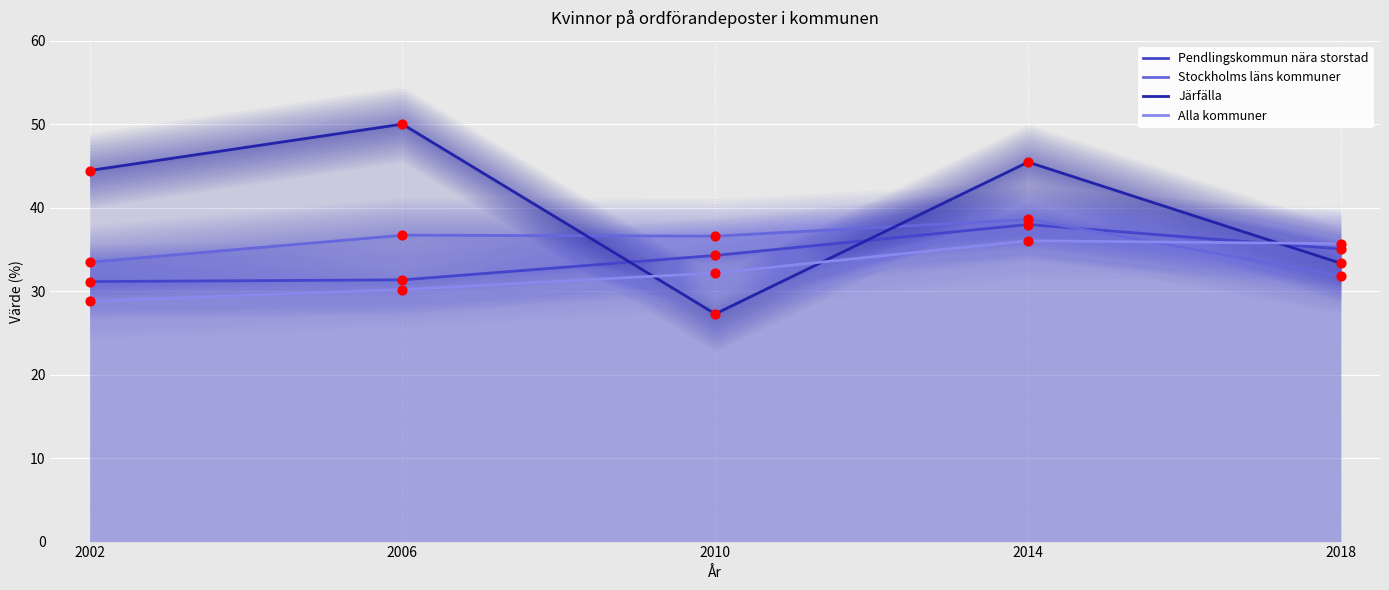

At which category is the sum across all series the highest?

2014